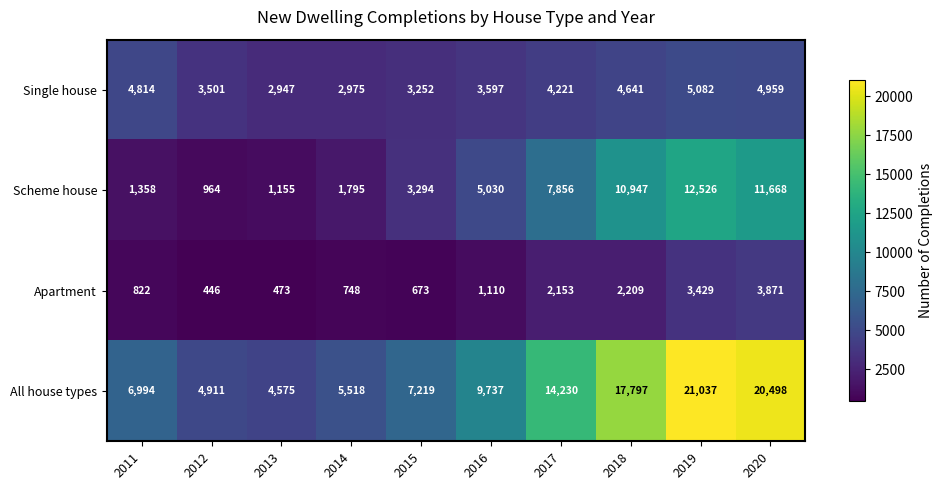

What is the approximate value of Apartment at 2018?

2209